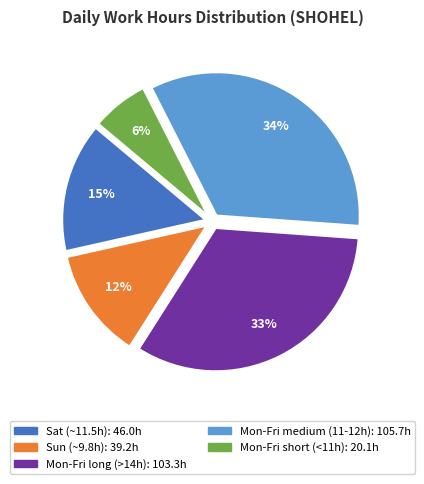

Is there any slice that represents more than half of the pie?

No